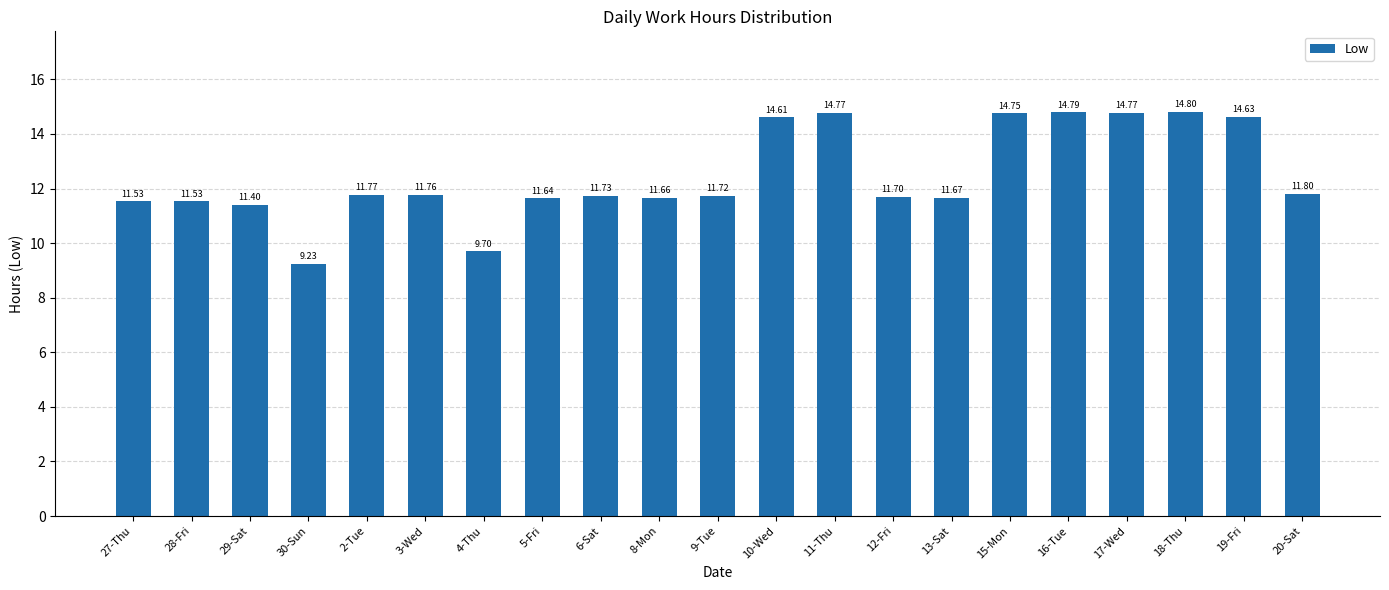

At which label does the data first exceed 11?

27-Thu